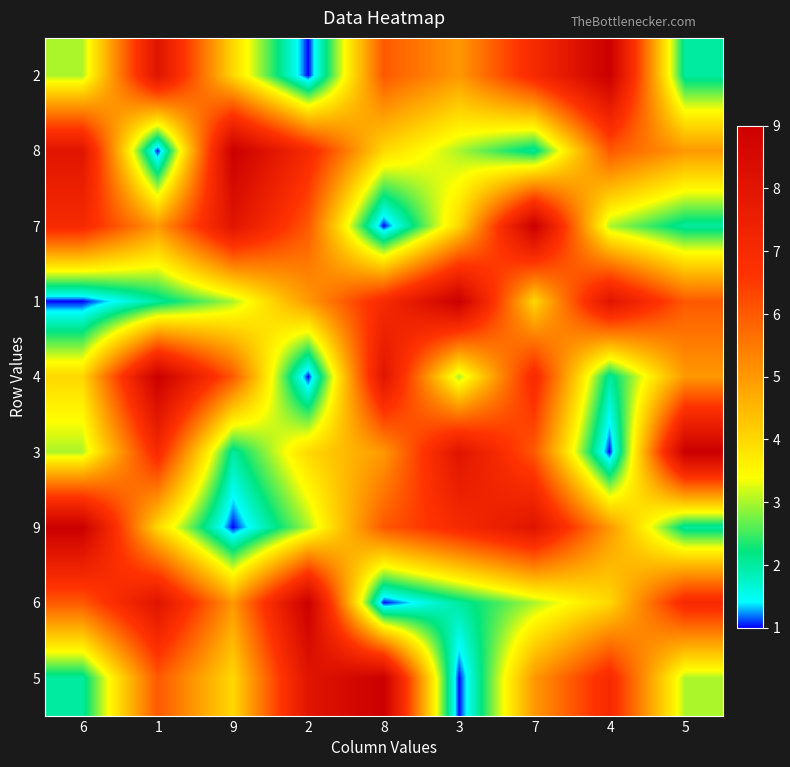

Which category has the highest value across all series?

4